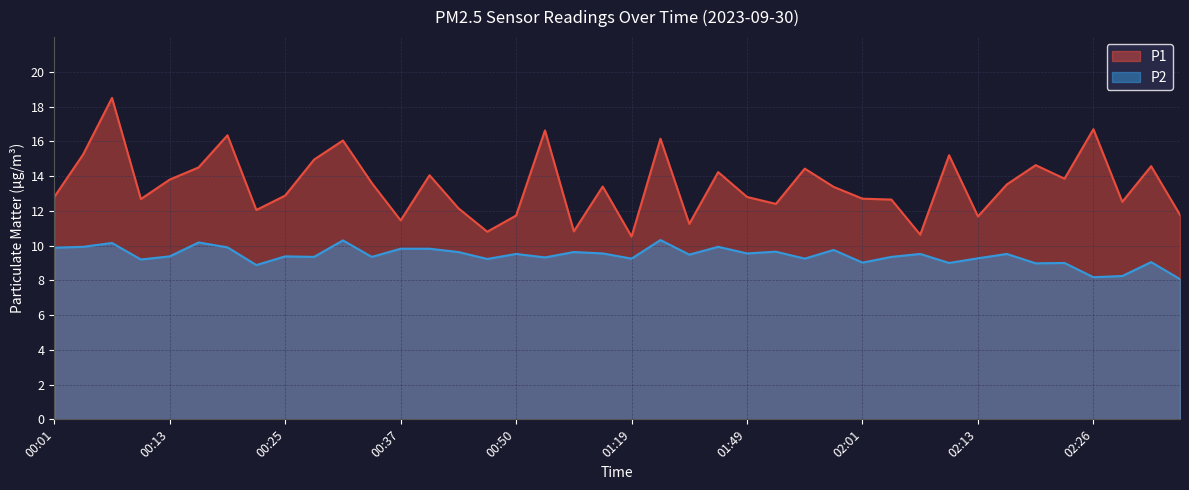

What is the difference between the second highest and second lowest values in the P2 series?

2.1